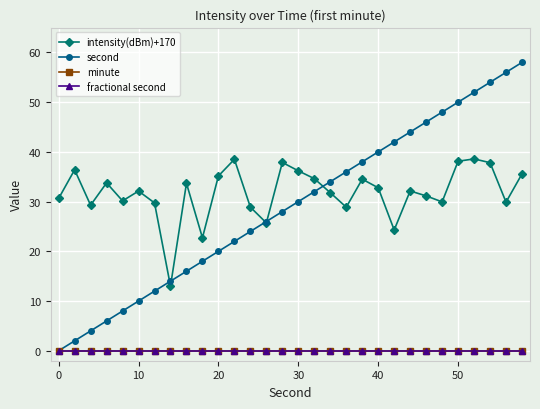

Does the chart have visible grid lines?

Yes